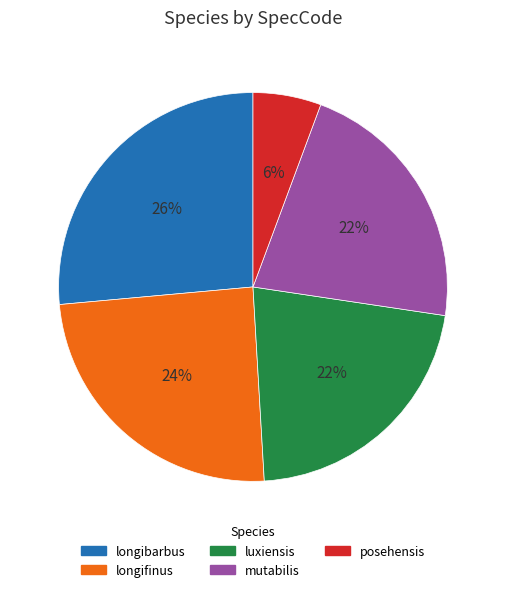

To the nearest percent, what is the difference between the posehensis and mutabilis slice percentages?

16%